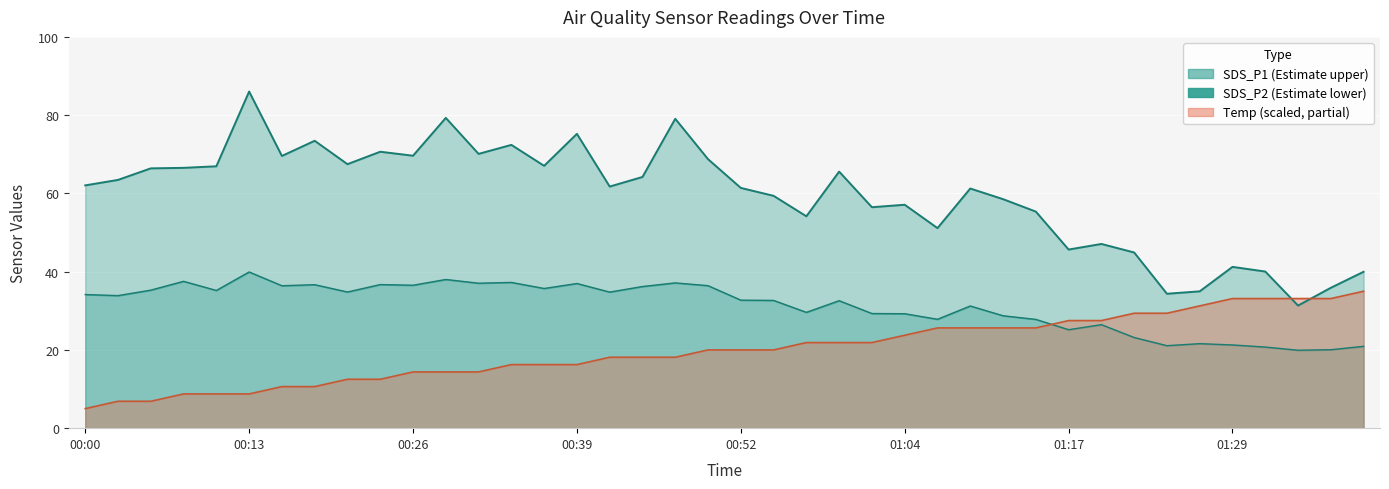

At which label does the data first exceed 62?

00:00